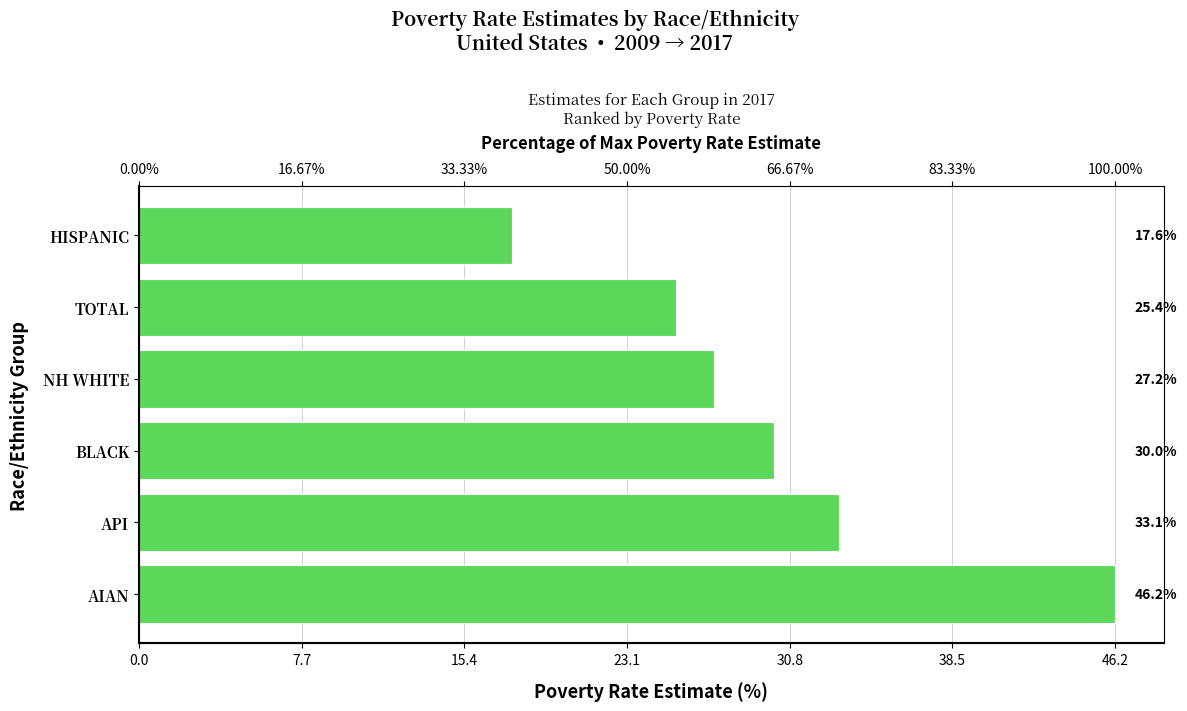

What is the value of the 4th bar from the left?

27.2